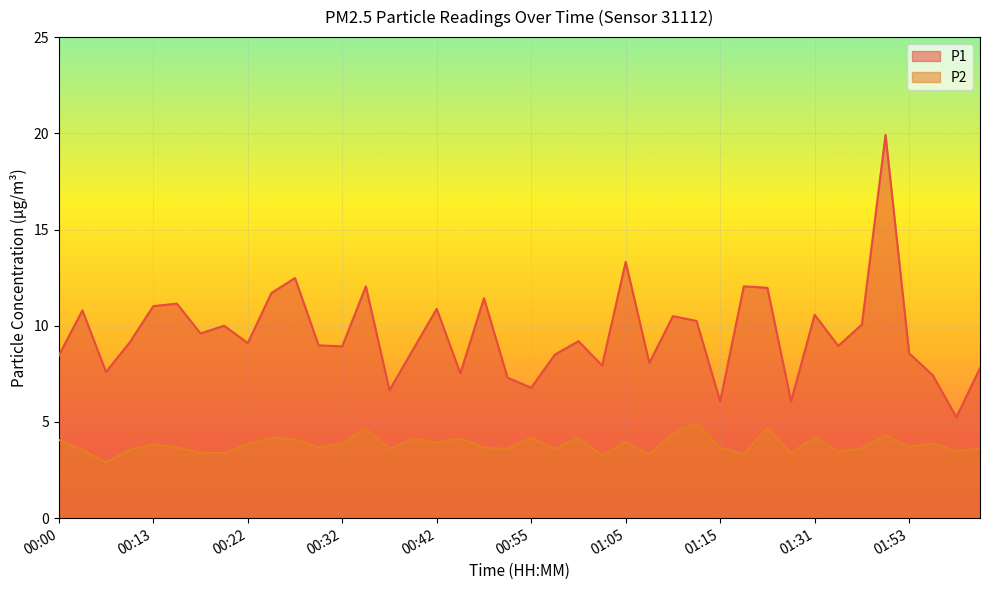

True or false: P1 has more than 0 points higher than both neighbors.

True